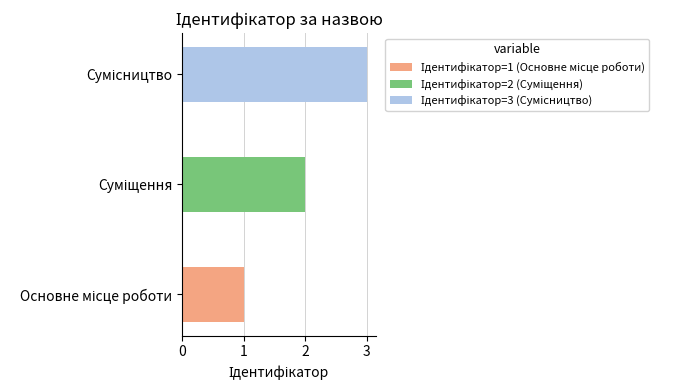

Approximately how many times larger is the value at Суміщення compared to Сумісництво?

0.7